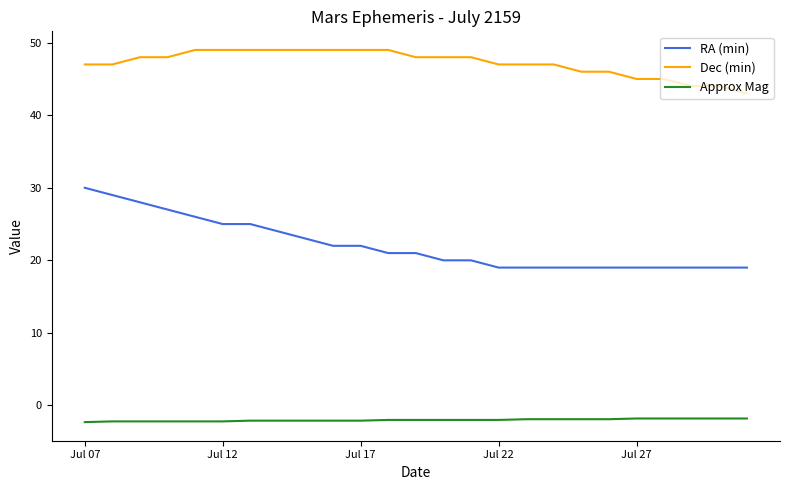

Does the chart have visible grid lines?

No